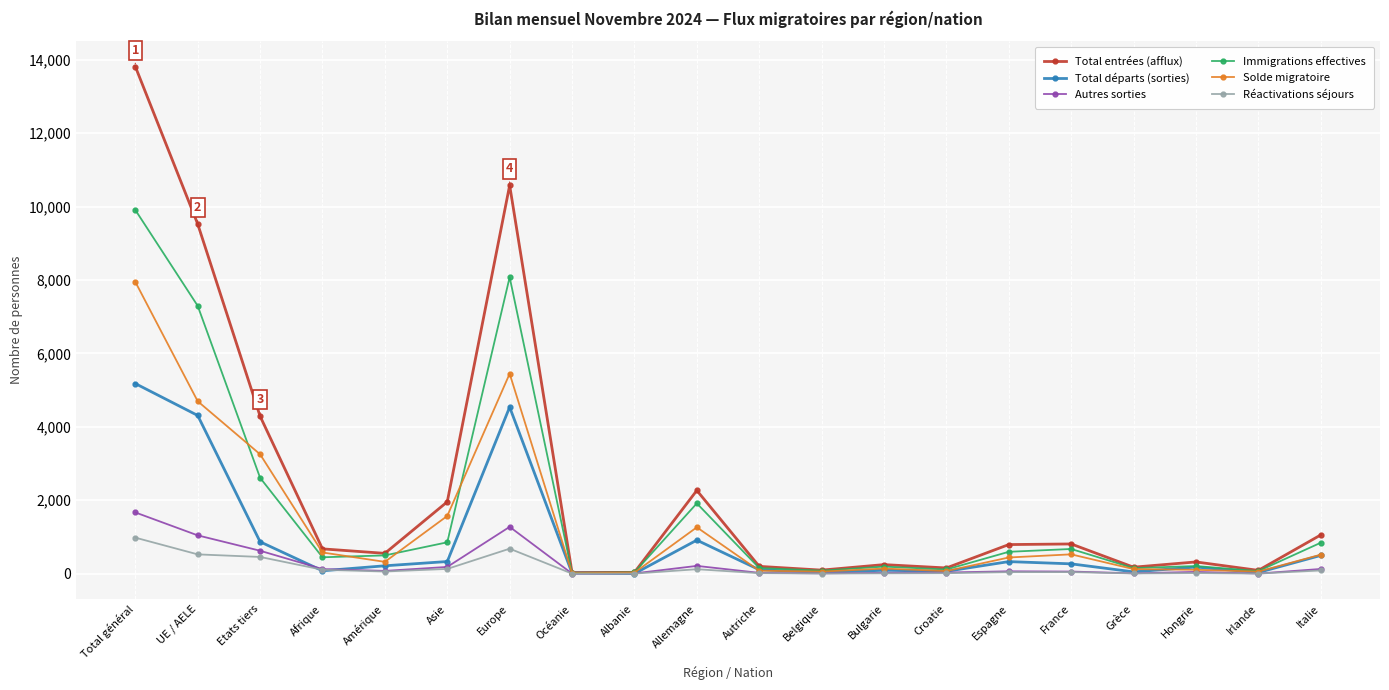

Is it true that Autres sorties equals 656 at Total général?

False